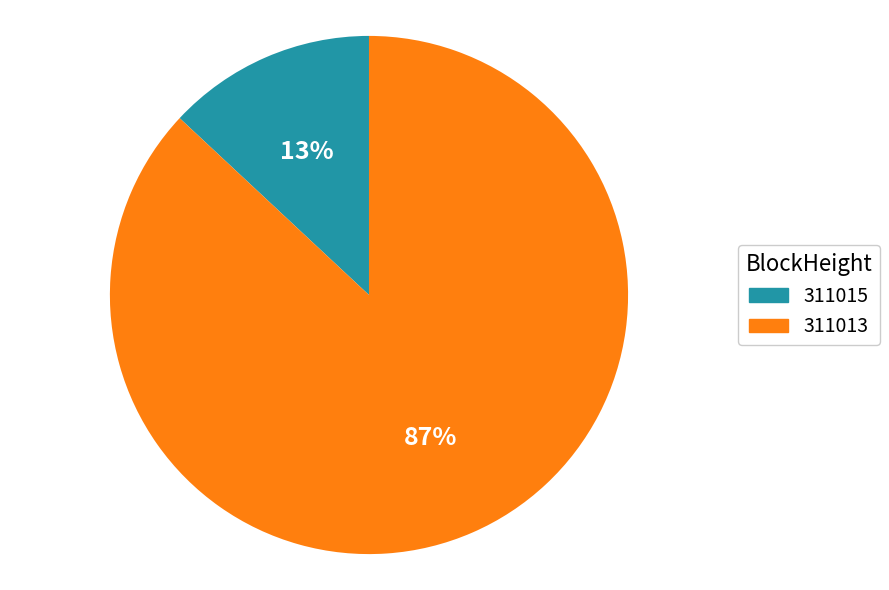

Which category accounts for the majority?

311013